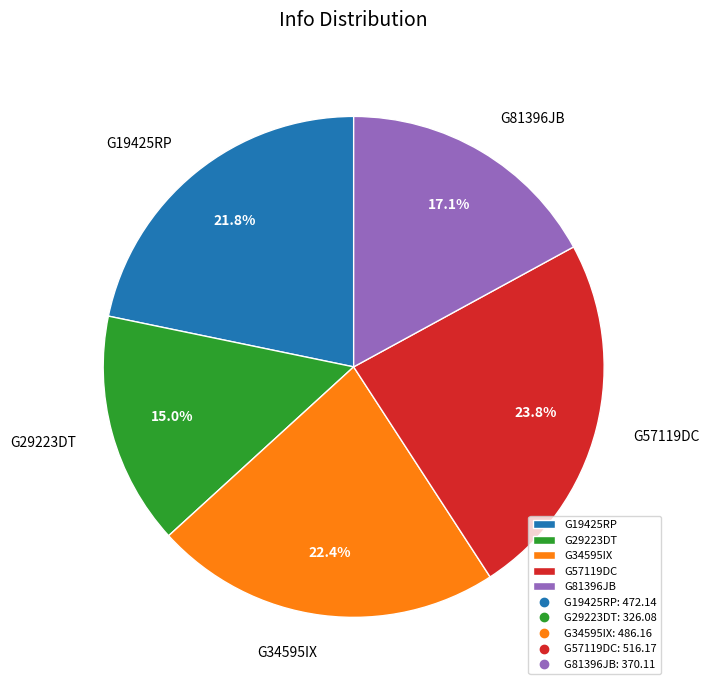

What percentage is the G34595IX slice, to the nearest percent?

22%